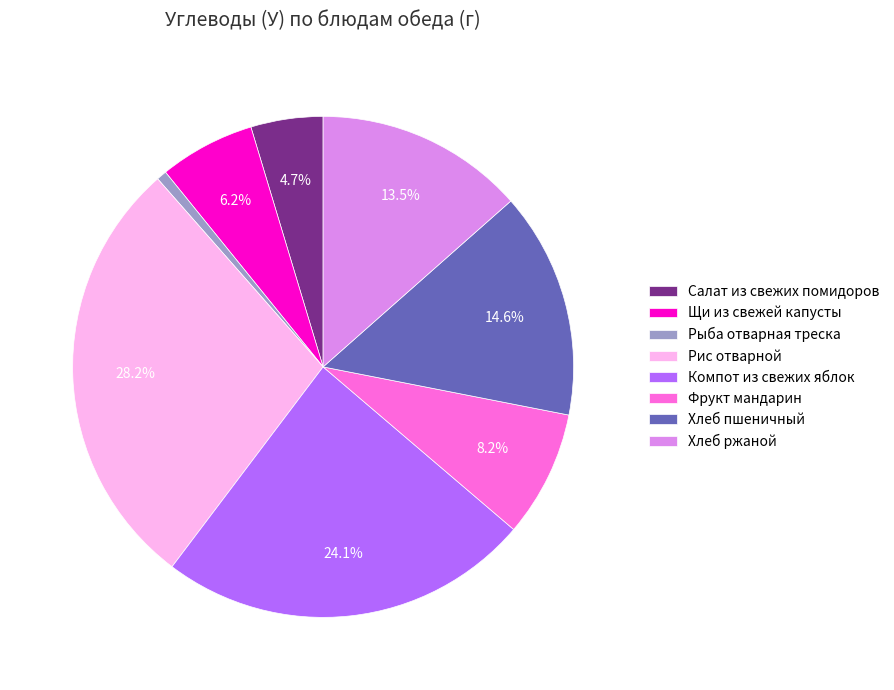

Which slice is the largest?

Рис отварной